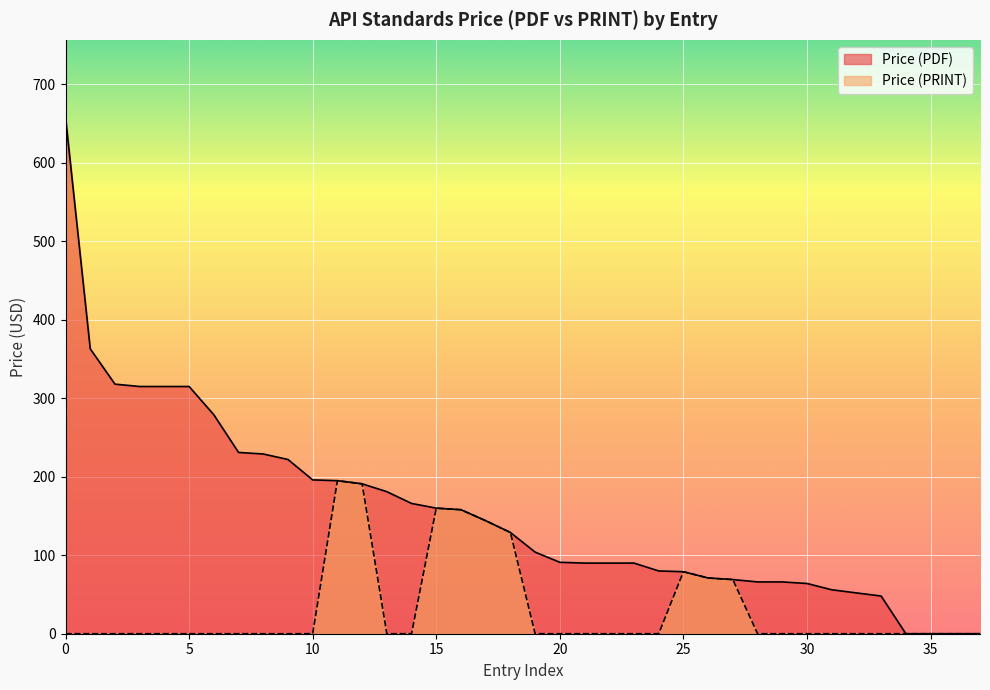

Is the value of Price (PDF) at 2022 greater than the value of Price (PRINT) at 2022?

Yes